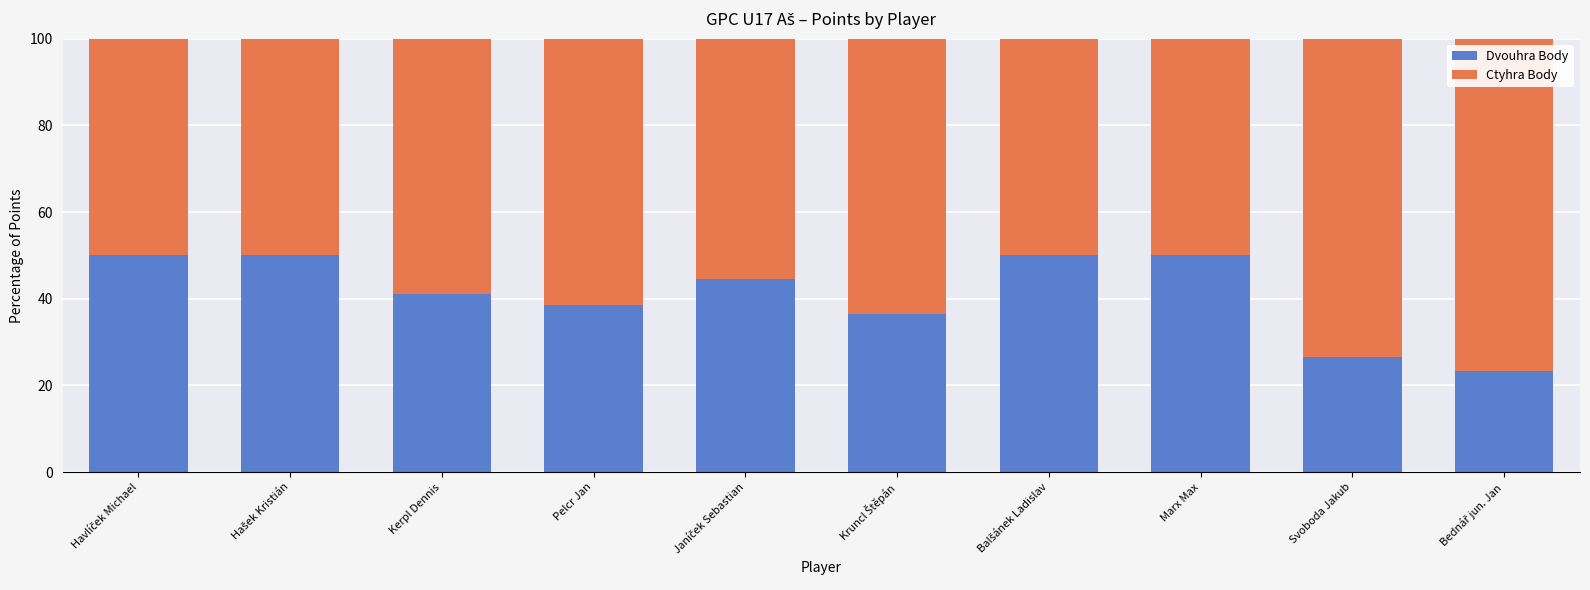

What is the total value across all series at Marx Max?

100.0